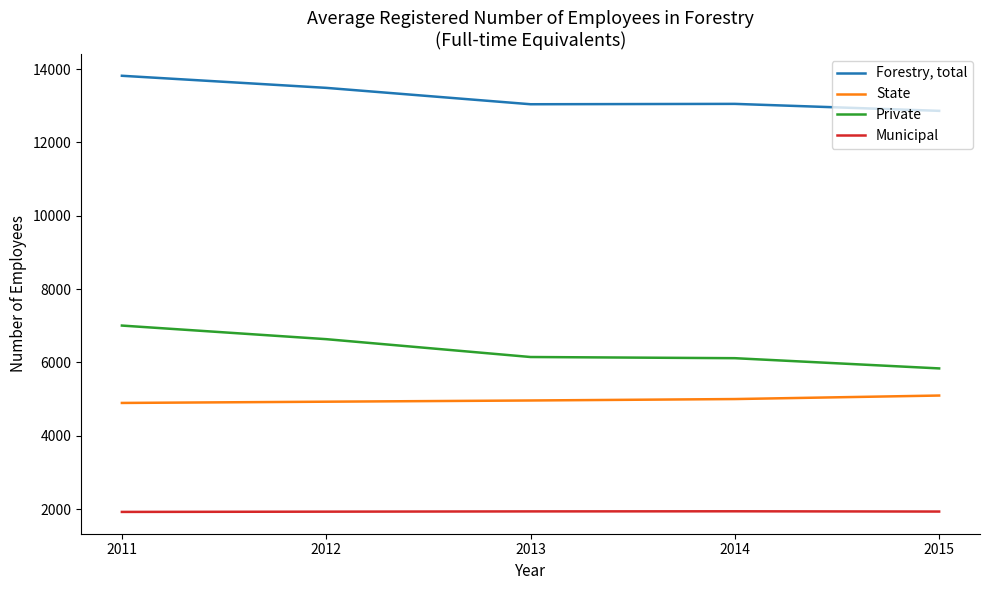

True or false: Forestry, total has a value of 18733 at 2011.

False